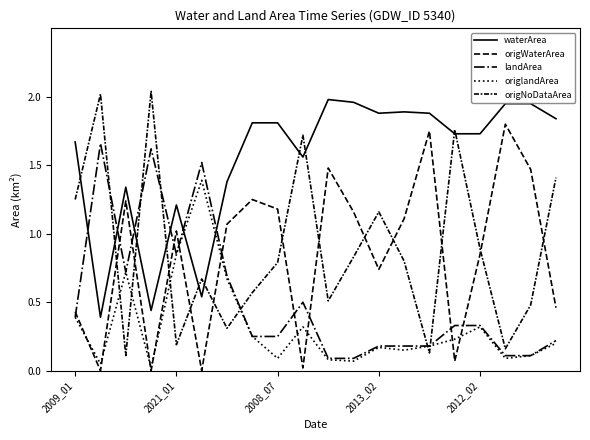

How many times do origNoDataArea and origlandArea cross each other?

6